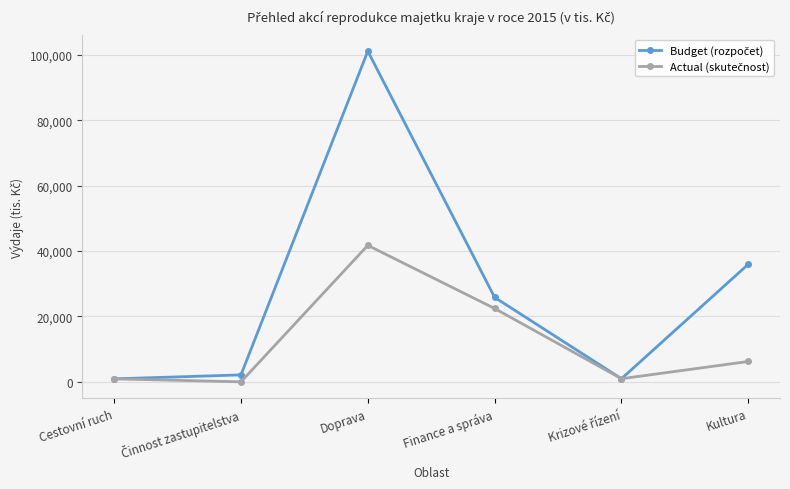

What is the label of the 4th point from the left?

Finance a správa